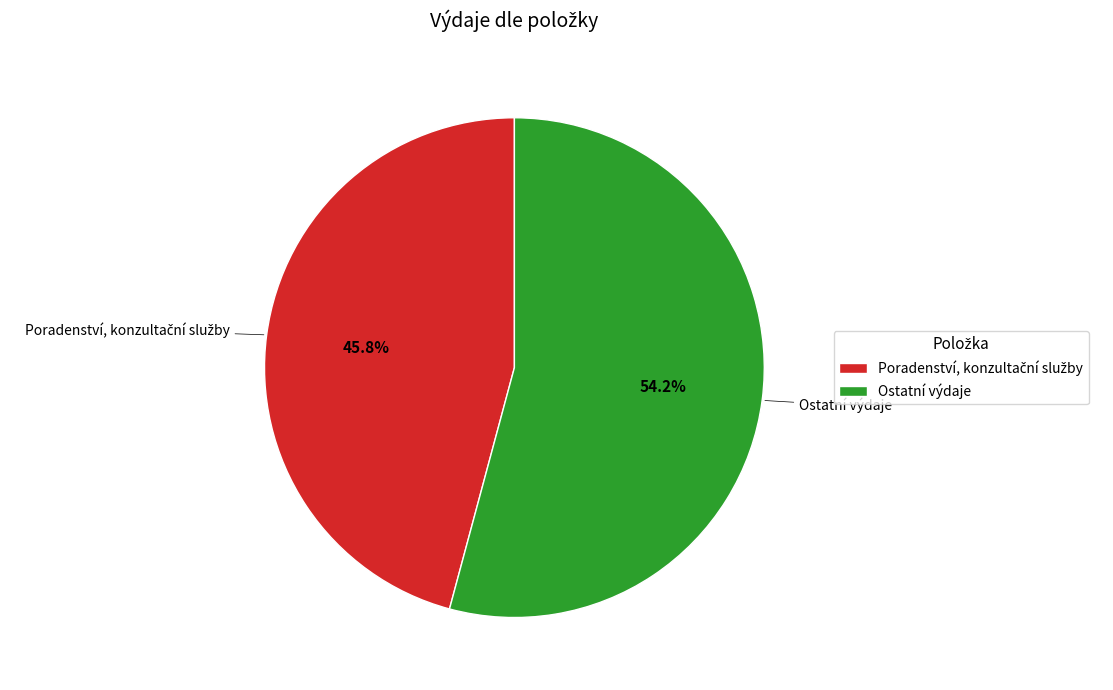

Which category has the biggest portion of the pie?

Ostatní výdaje